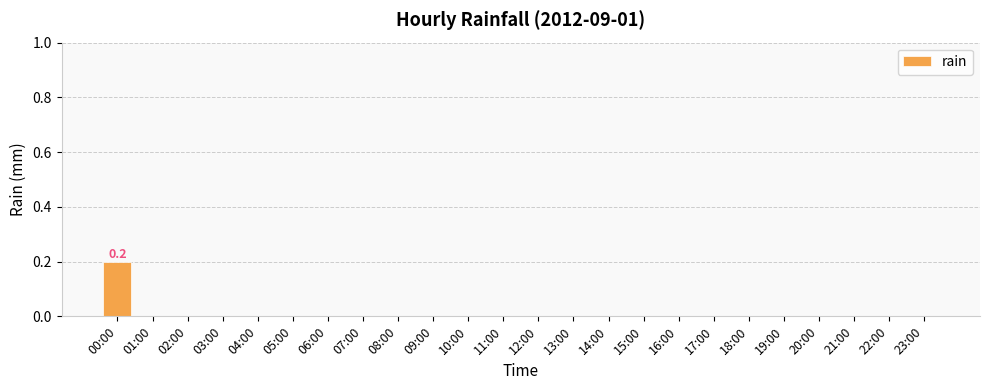

Count the number of categories in the chart.

24